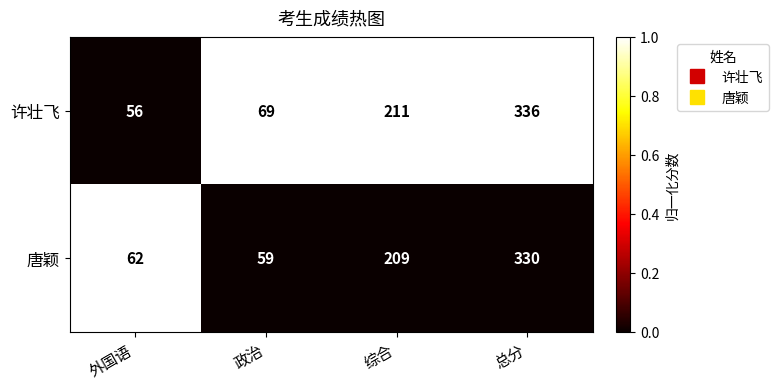

At which label does 唐颖 reach its peak?

总分